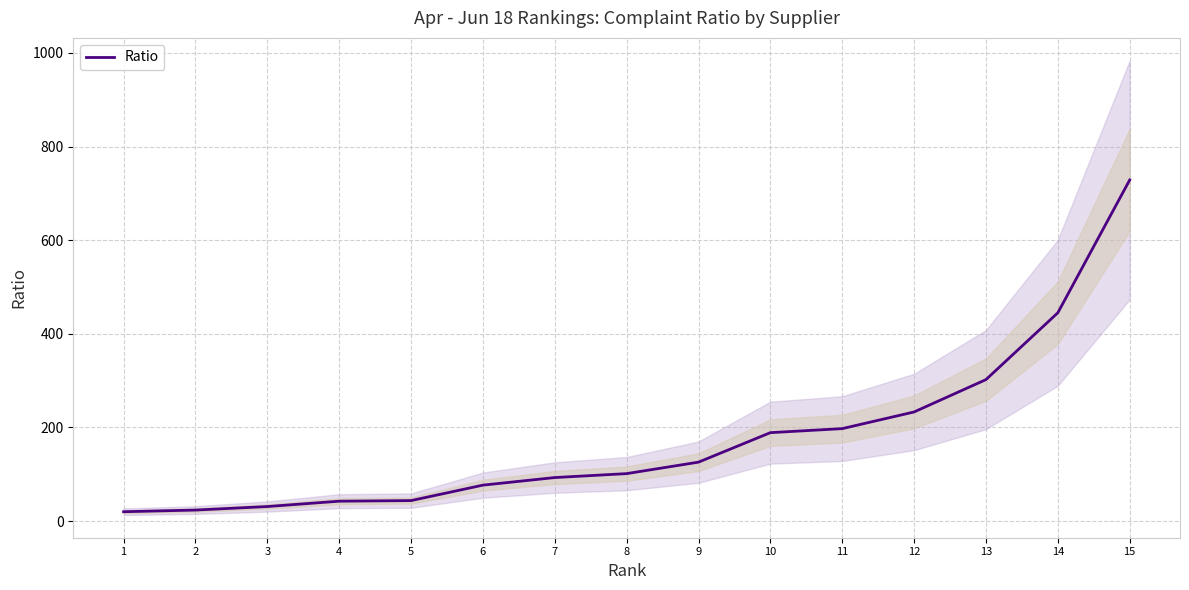

Count the number of categories in the chart.

15